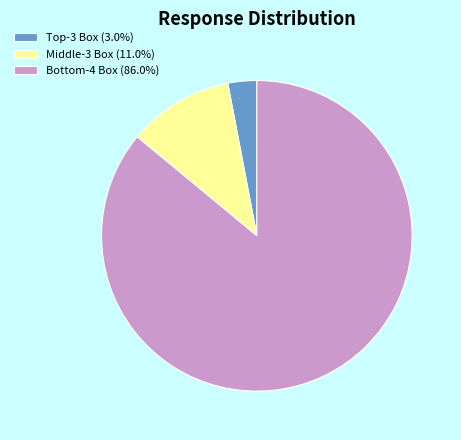

To the nearest percent, what portion does Middle-3 Box represent?

11%